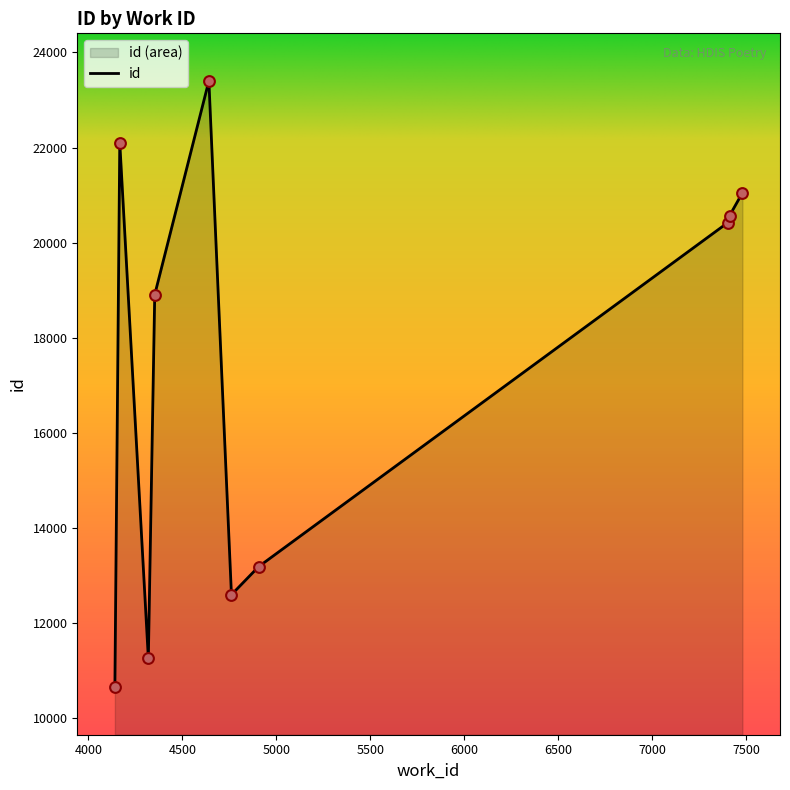

Between 7479 and 4141, which is larger?

7479